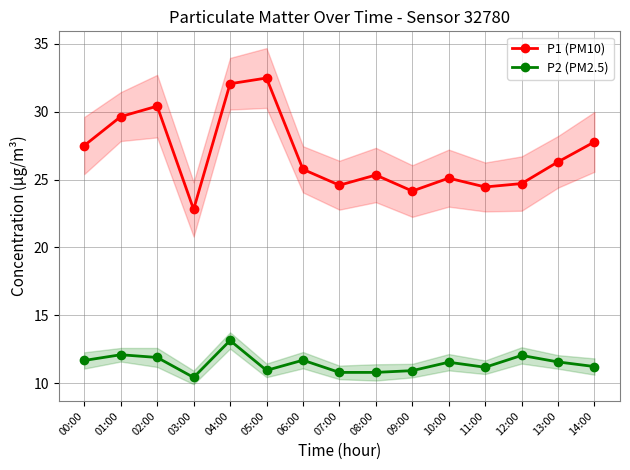

Is the value of P2 (PM2.5) at 01:00 greater than the value of P1 (PM10) at 07:00?

No